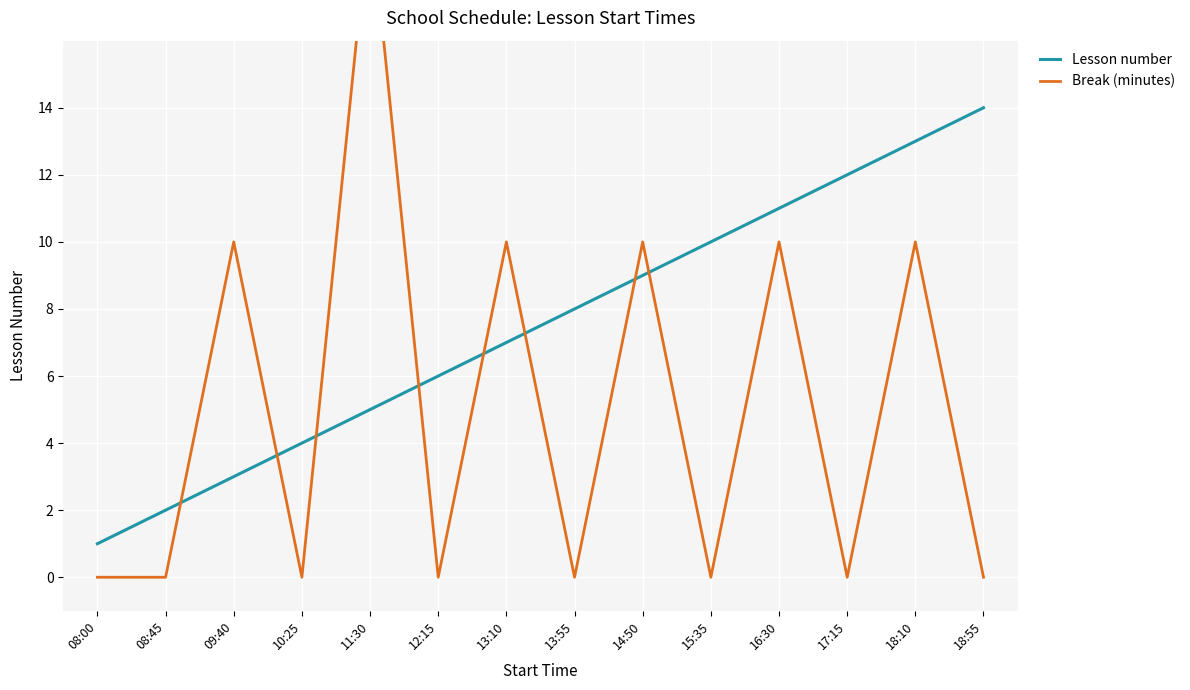

What are all the series names shown in the legend?

Lesson number, Break (minutes)